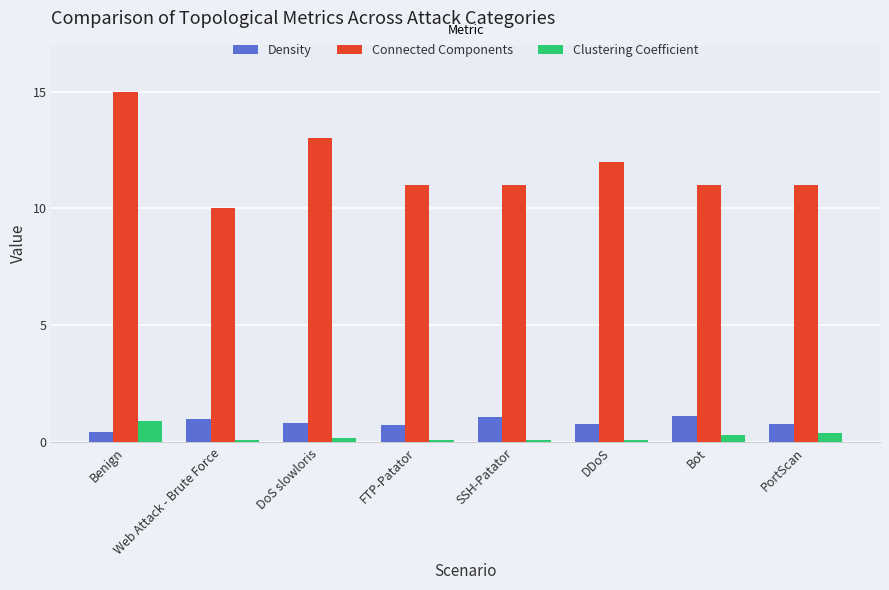

What is the sum of all Clustering Coefficient values?

2.2